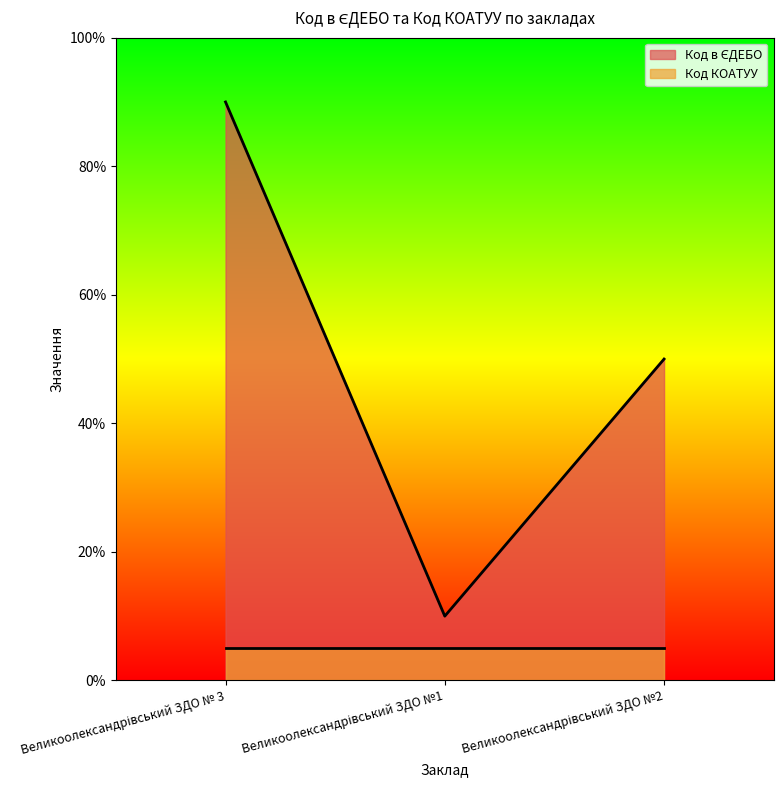

What position from the right is Великоолександрівський ЗДО №2?

1